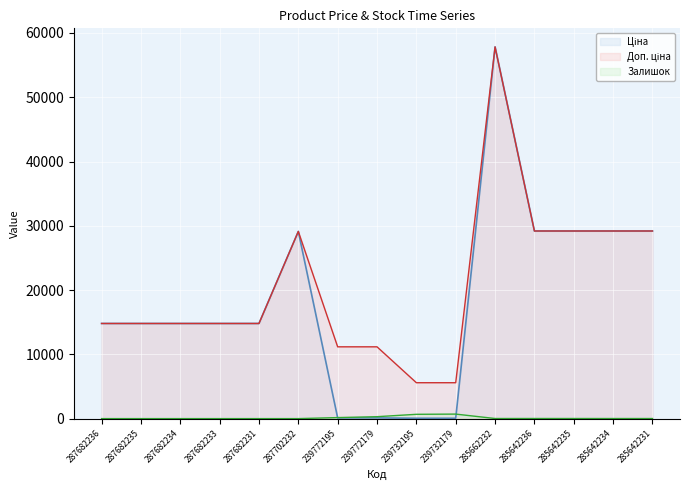

What are all the series names shown in the legend?

Ціна, Доп. ціна, Залишок